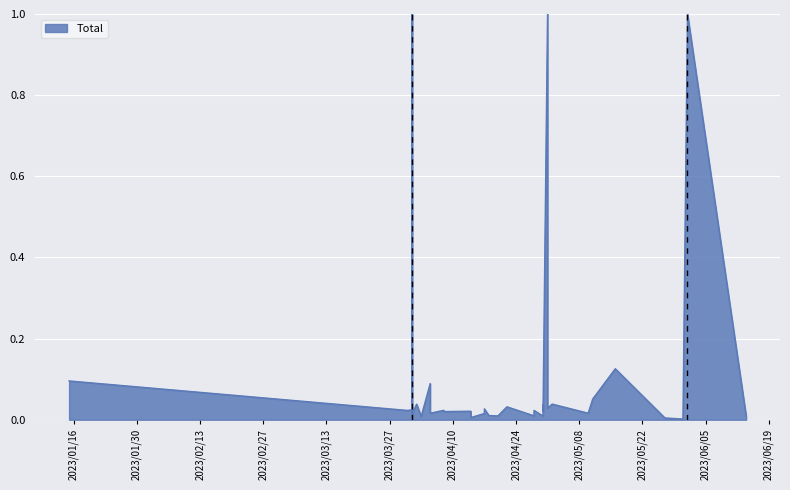

At which label is the value closest to 0?

2023/05/31